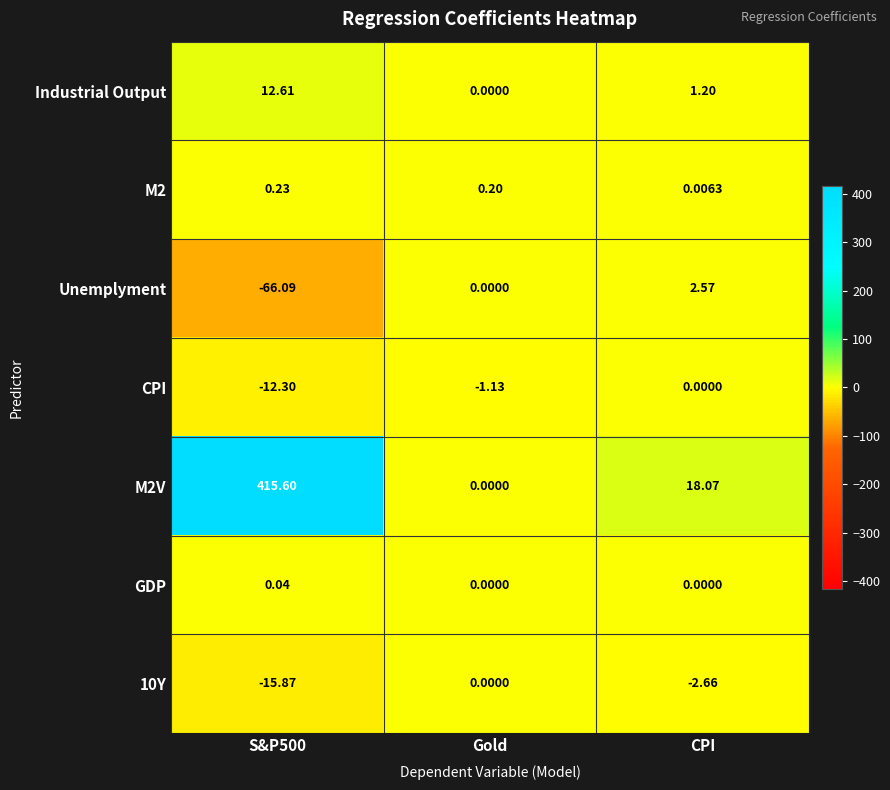

At which label is M2V closest to 207?

CPI